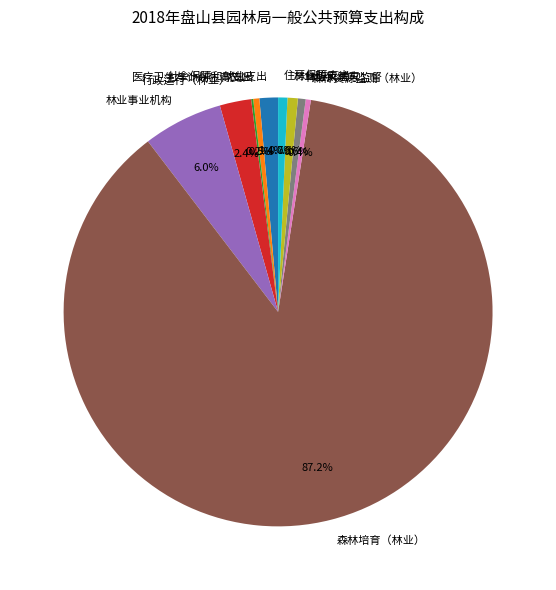

What percentage is NOT represented by 行政运行（林业）?

97.6%